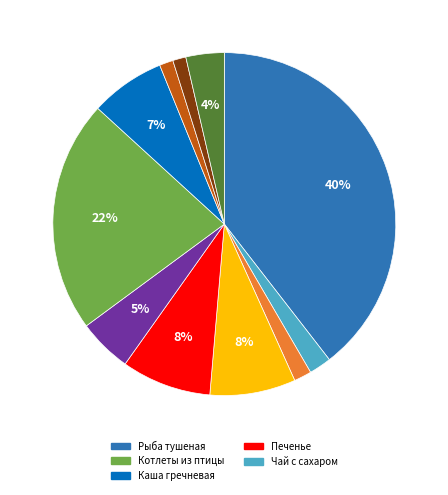

Does any single category account for the majority?

No